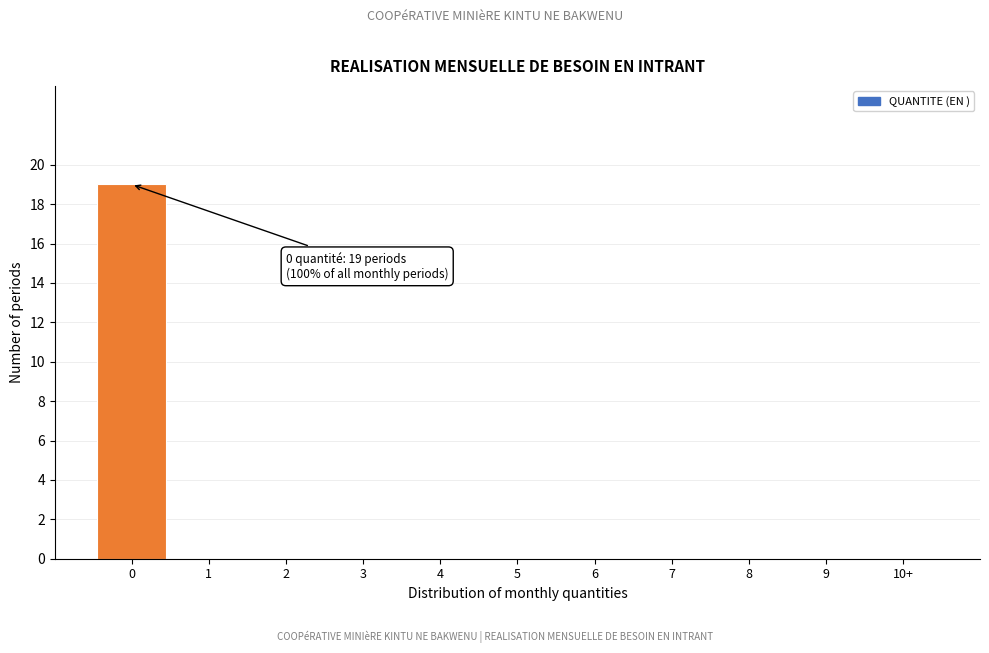

Reading left to right, what are all the values shown in this chart?

0=19	1=0	2=0	3=0	4=0	5=0	6=0	7=0	8=0	9=0	10+=0